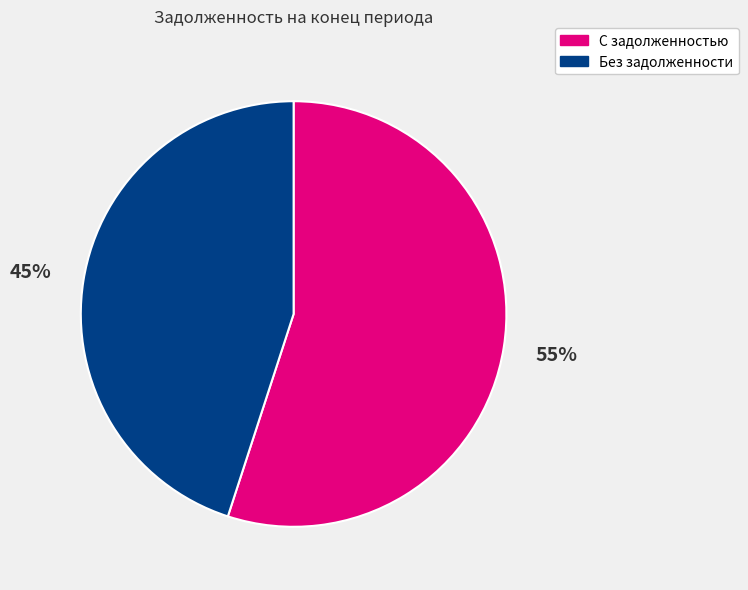

Do Без задолженности and С задолженностью together represent more than half of the pie?

Yes